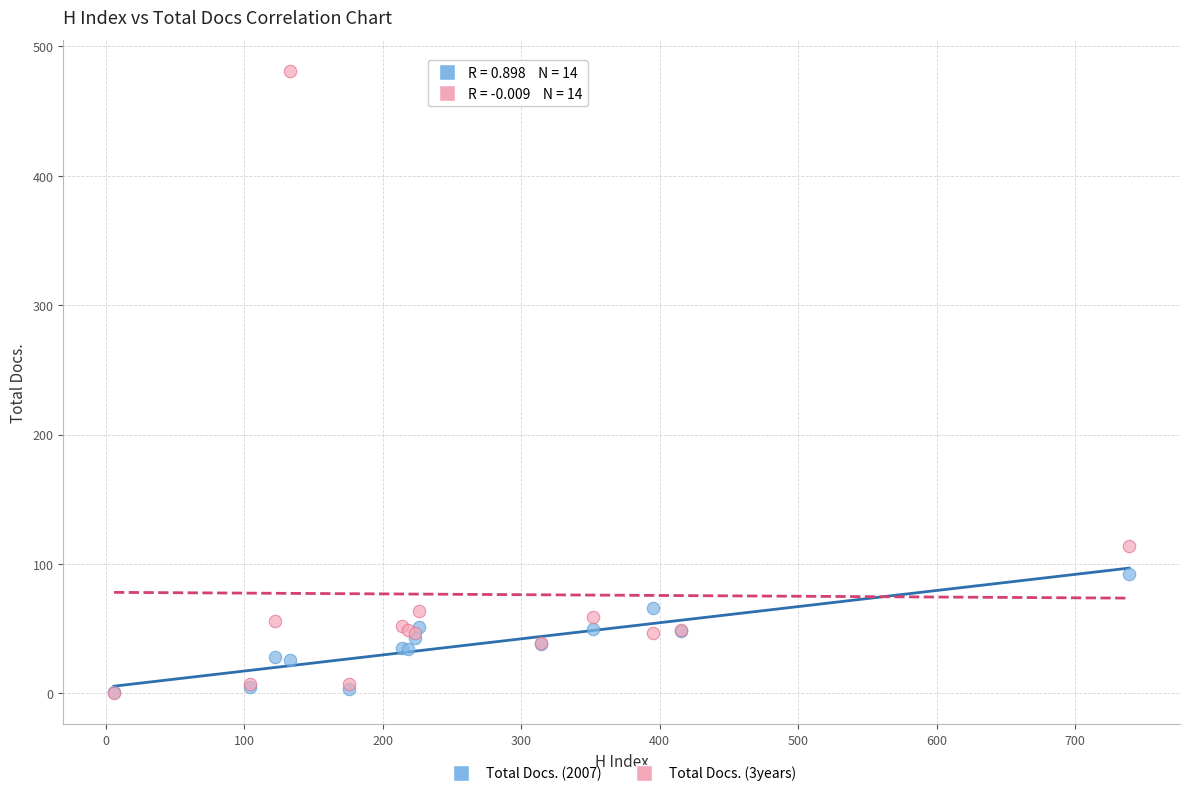

Across all series, what Y value is closest to 240?

114